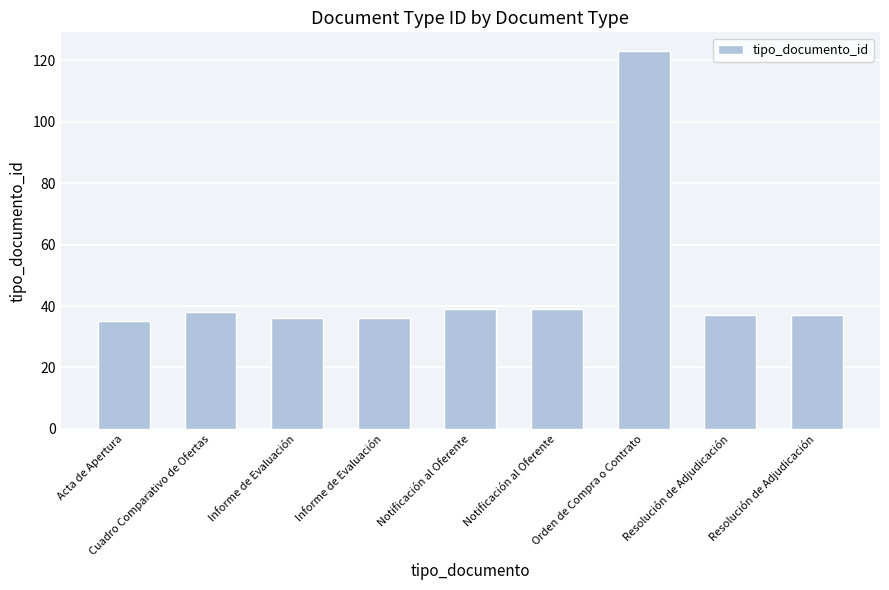

What is the value of the 3rd bar from the left?

36